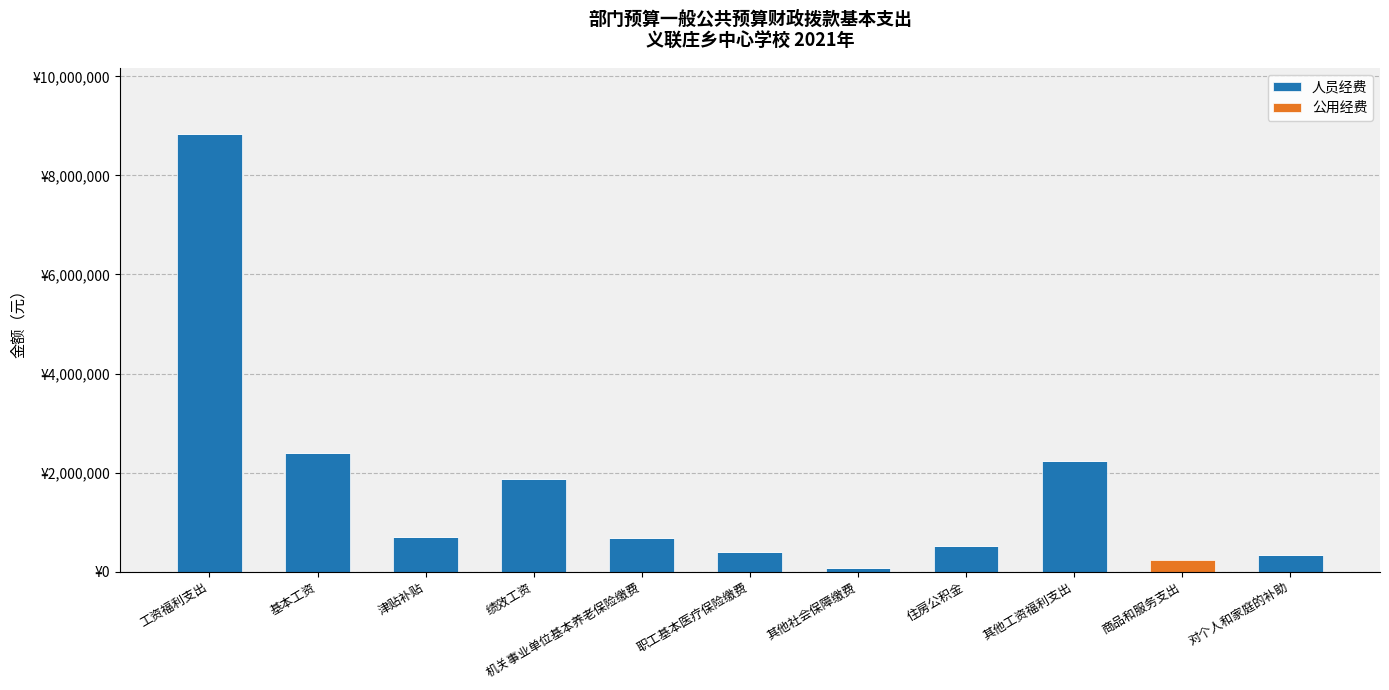

Are the bars horizontal?

No